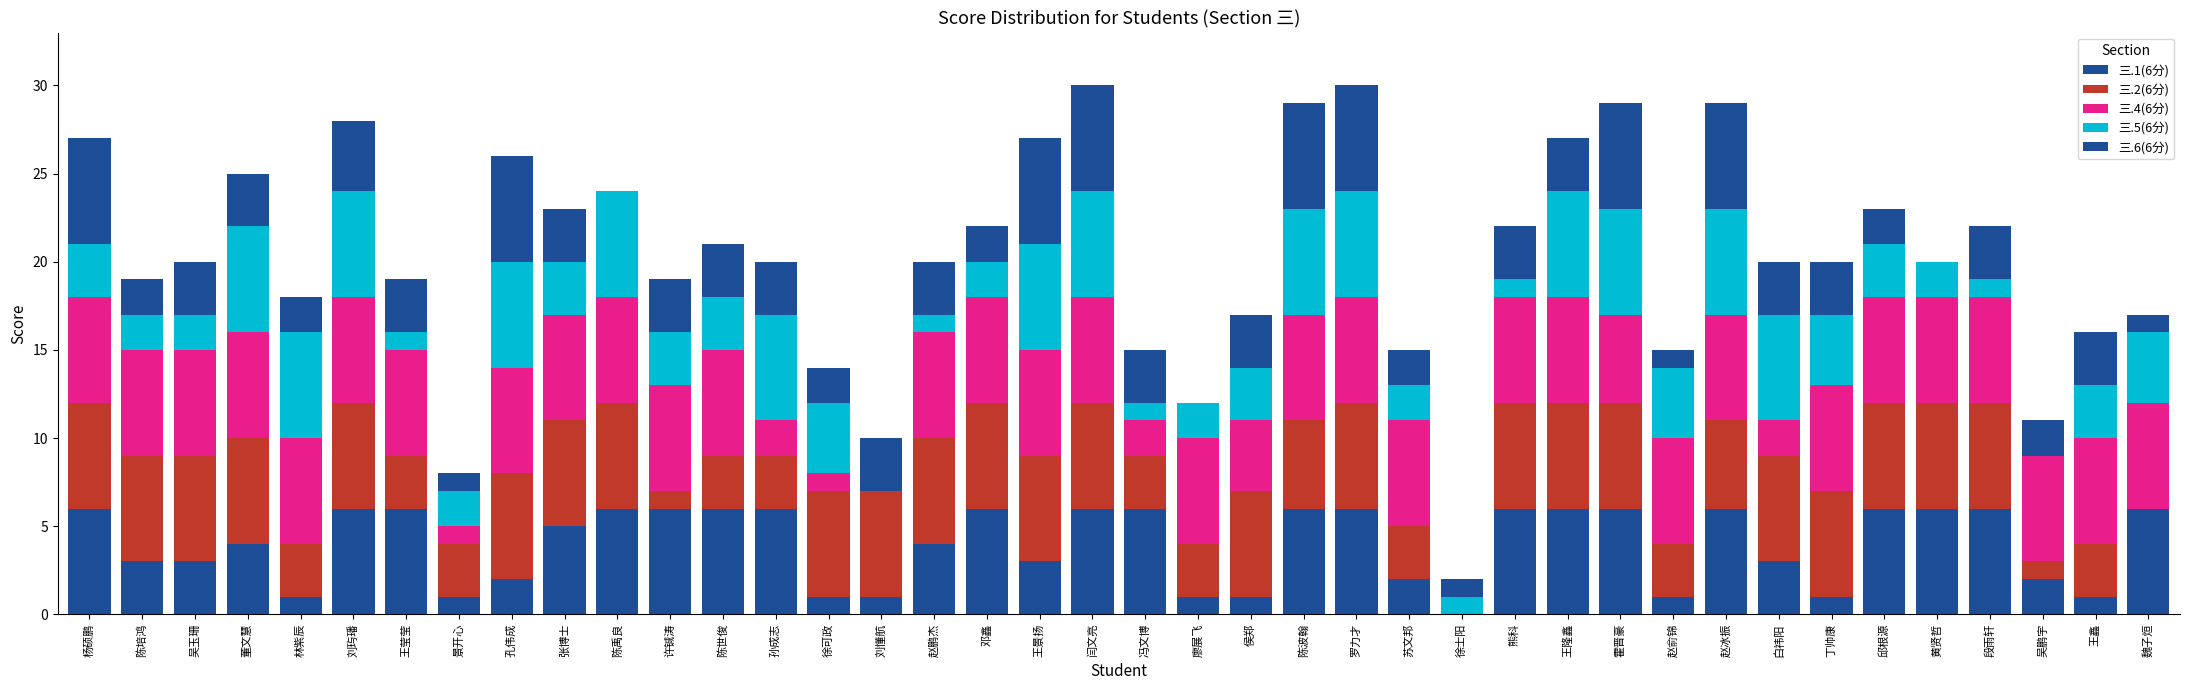

What is the difference between the 三.4(6分) values at 杨硕鹏 and 刘懂航?

6